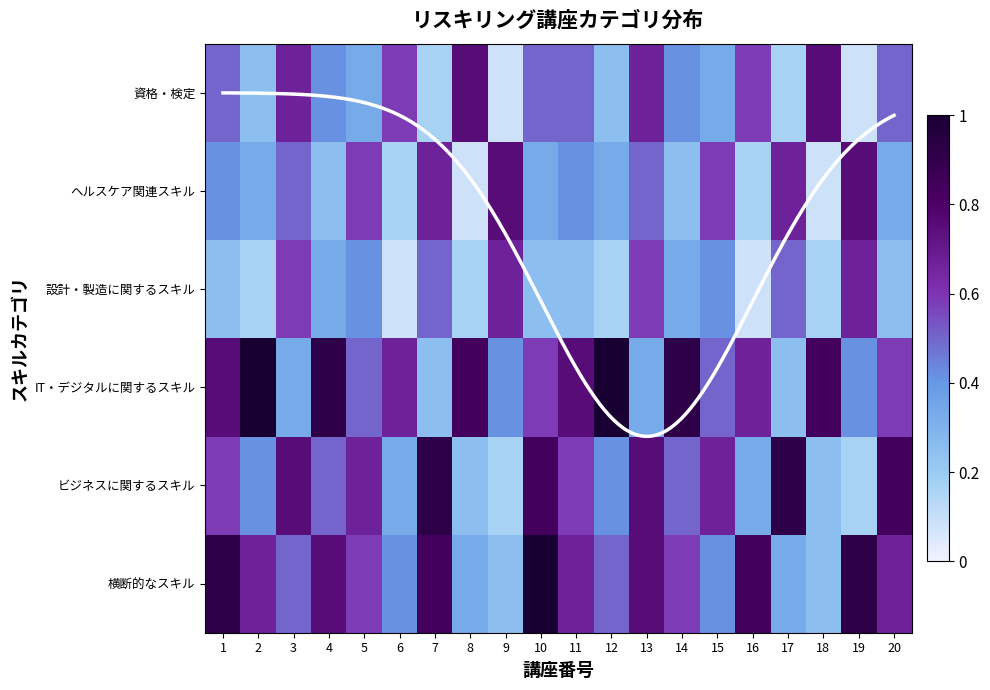

Rank the categories by ビジネスに関するスキル value from lowest to highest.

9, 19, 8, 18, 6, 16, 2, 12, 4, 14, 1, 11, 5, 15, 3, 13, 10, 20, 7, 17